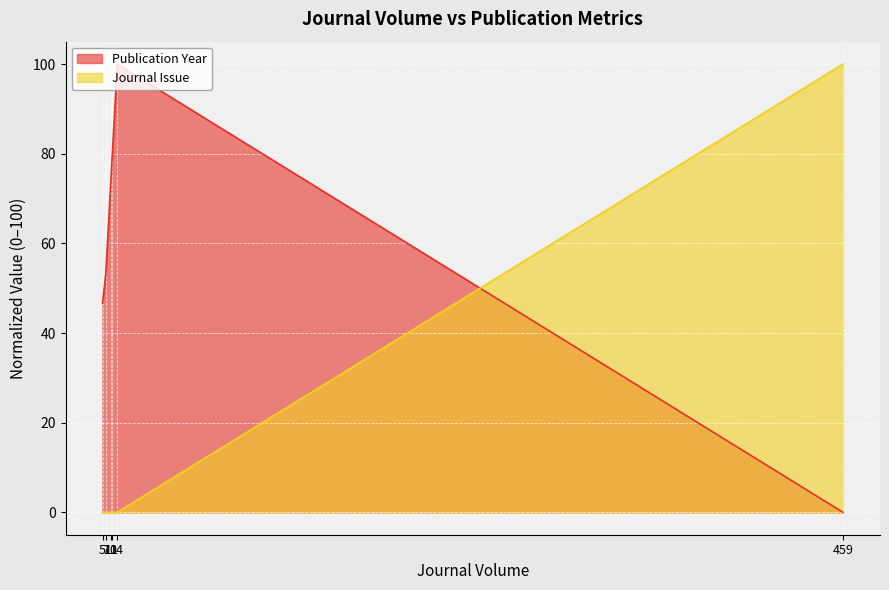

List the series in order of their overall mean, lowest first.

Journal Issue, Publication Year